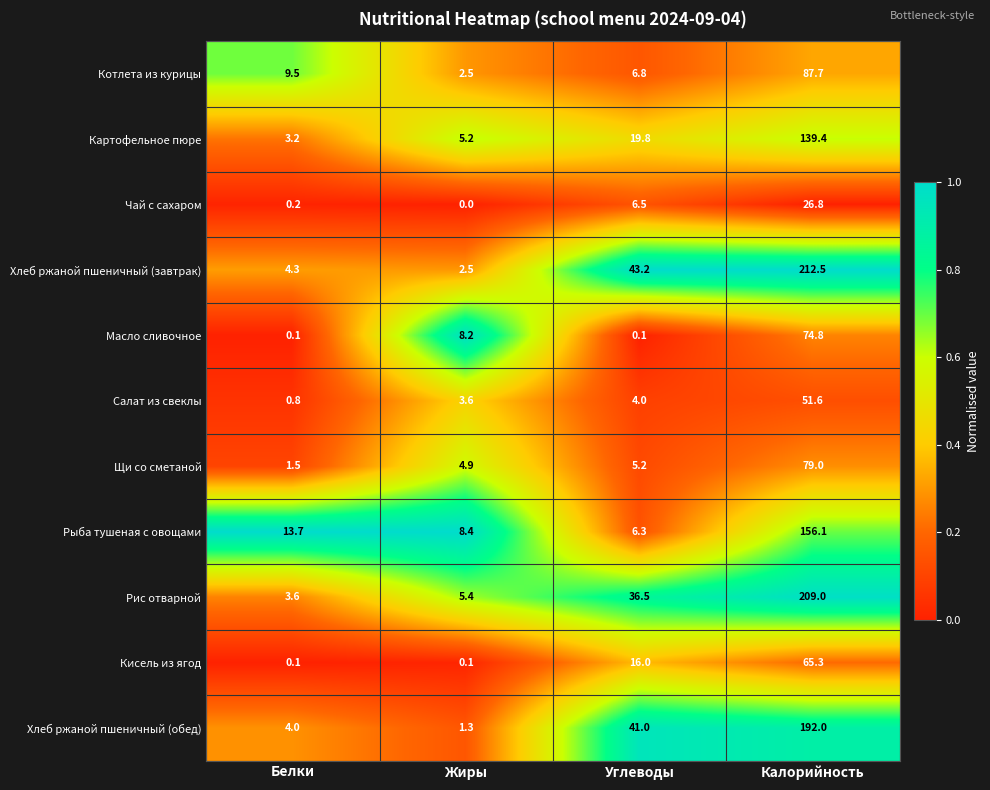

At how many categories does at least one series exceed 0?

4